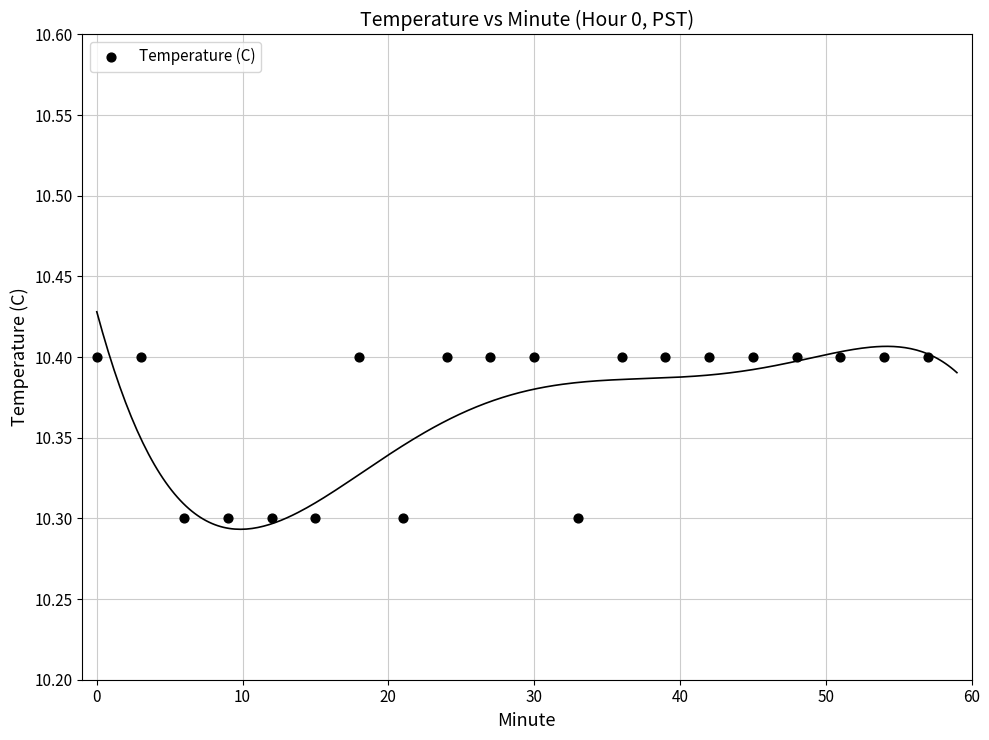

What is the range of X values (max minus min)?

57.0